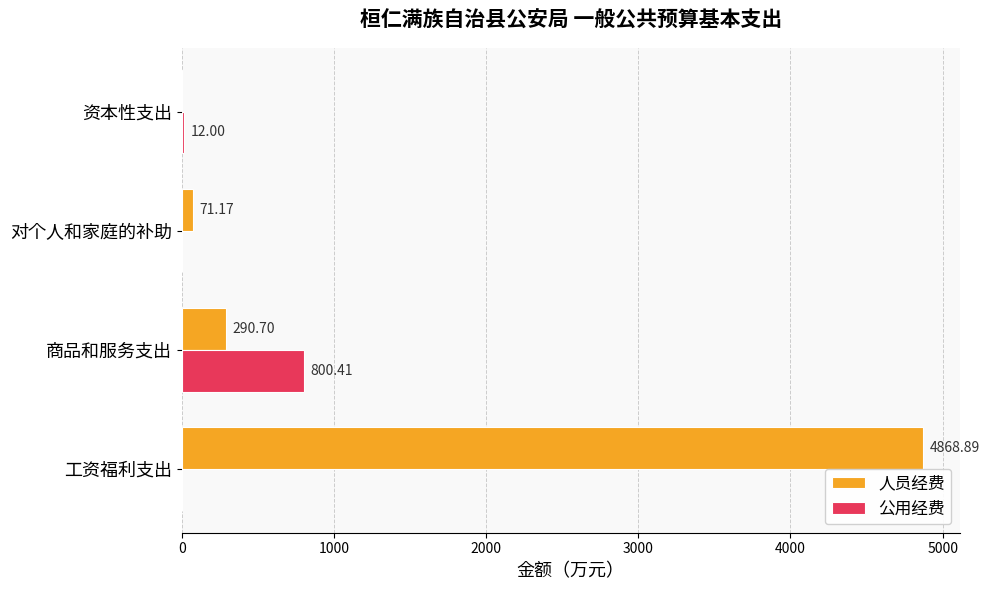

Which series has the largest total across all categories?

人员经费